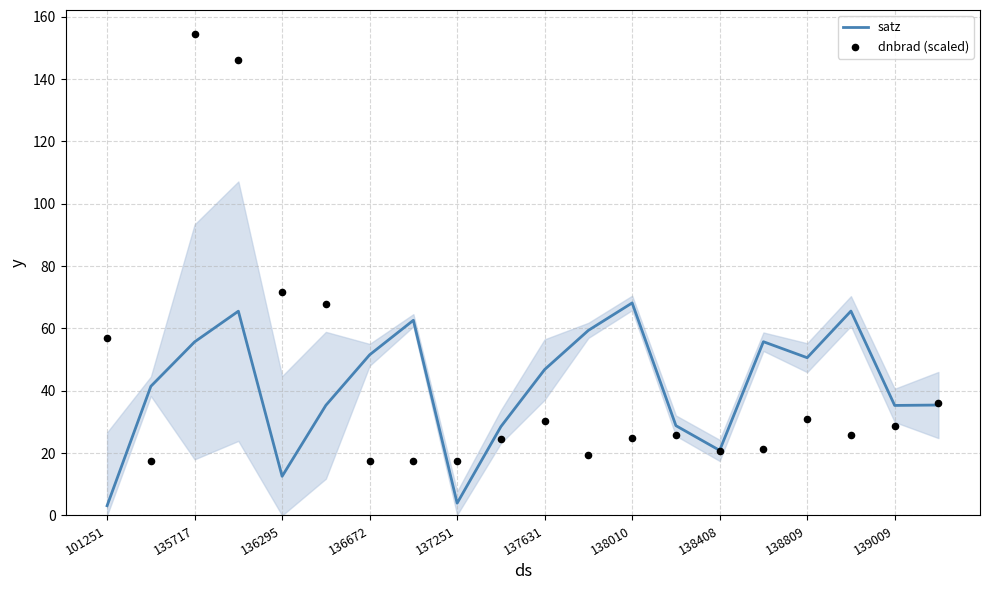

Which series has the largest total across all categories?

dnbrad (scaled)